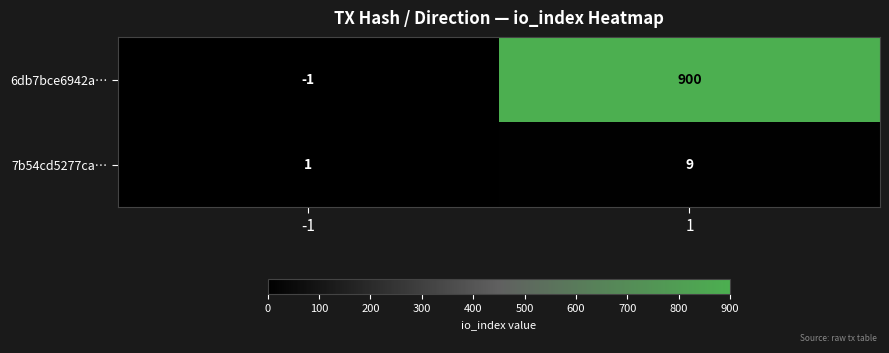

At 1, list the series in order from smallest to largest.

7b54cd5277ca…, 6db7bce6942a…